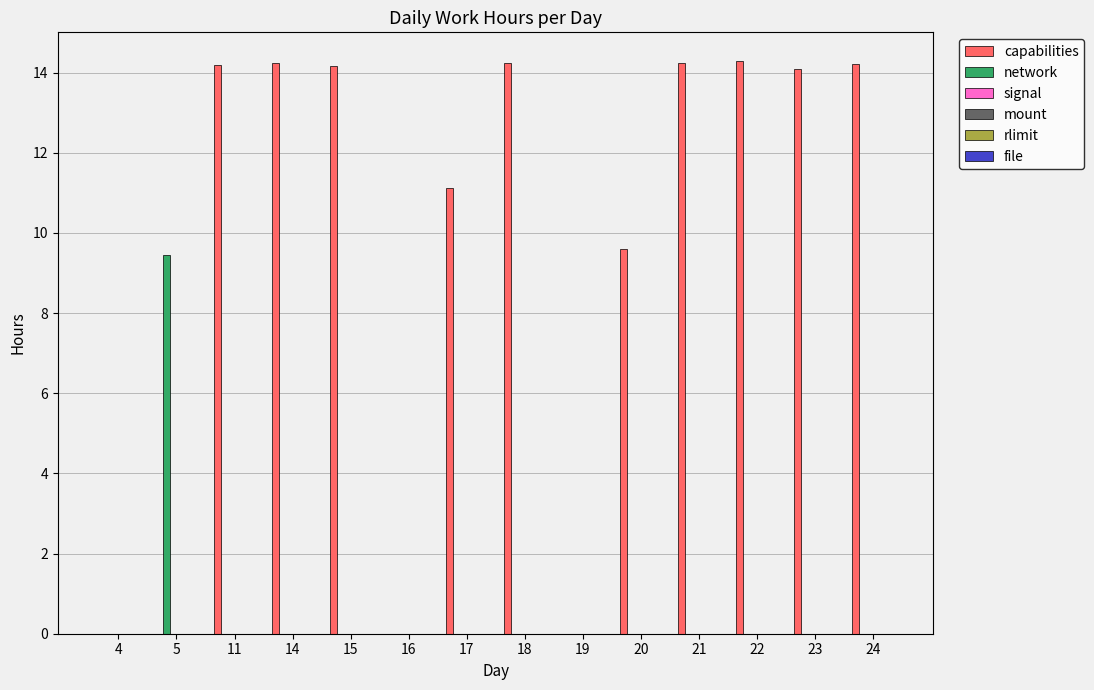

Which series changed the most between 4 and 11?

capabilities